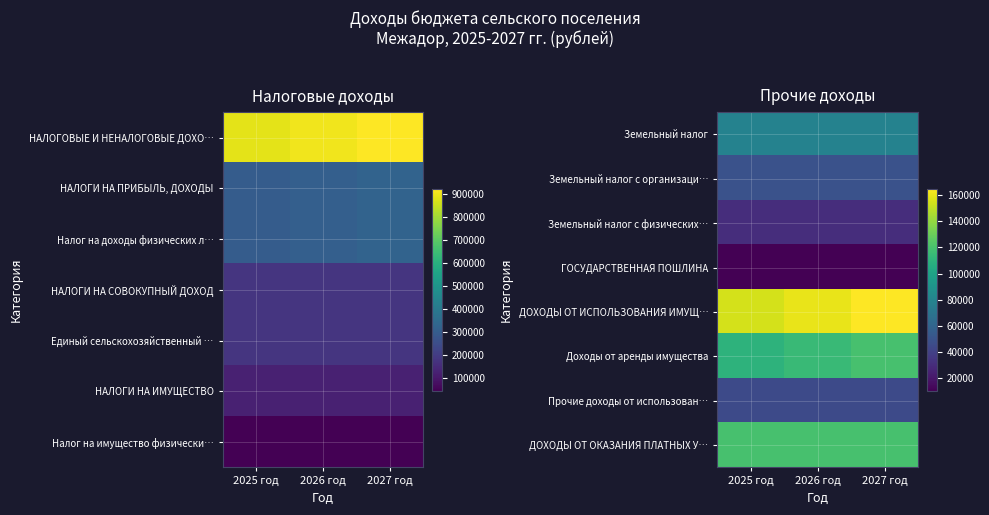

The value of Доходы от аренды имущества at 2027 год is 157152. True or false?

False